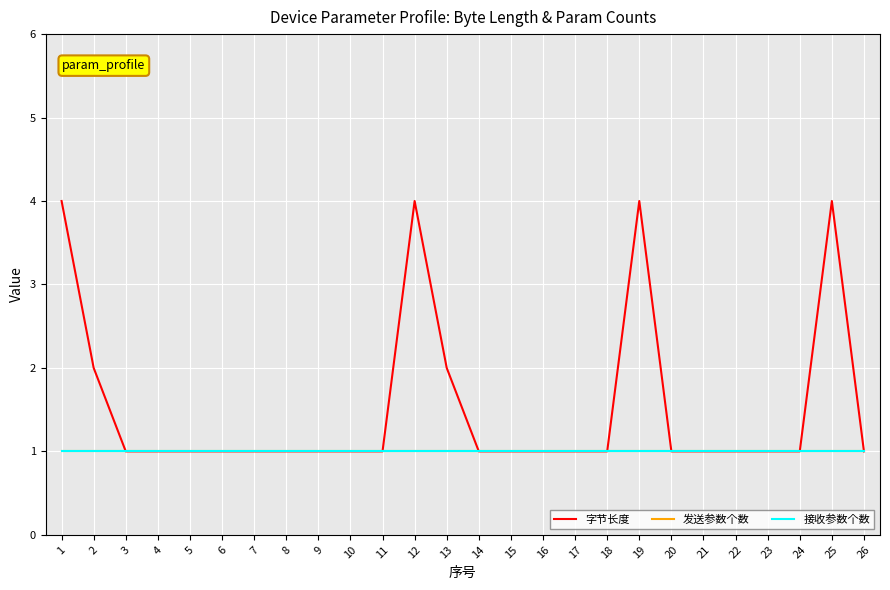

Reading left to right, transcribe all the data shown in this chart.

字节长度: 1=4	2=2	3=1	4=1	5=1	6=1	7=1	8=1	9=1	10=1	11=1	12=4	13=2	14=1	15=1	16=1	17=1	18=1	19=4	20=1	21=1	22=1	23=1	24=1	25=4	26=1
发送参数个数: 1=1	2=1	3=1	4=1	5=1	6=1	7=1	8=1	9=1	10=1	11=1	12=1	13=1	14=1	15=1	16=1	17=1	18=1	19=1	20=1	21=1	22=1	23=1	24=1	25=1	26=1
接收参数个数: 1=1	2=1	3=1	4=1	5=1	6=1	7=1	8=1	9=1	10=1	11=1	12=1	13=1	14=1	15=1	16=1	17=1	18=1	19=1	20=1	21=1	22=1	23=1	24=1	25=1	26=1